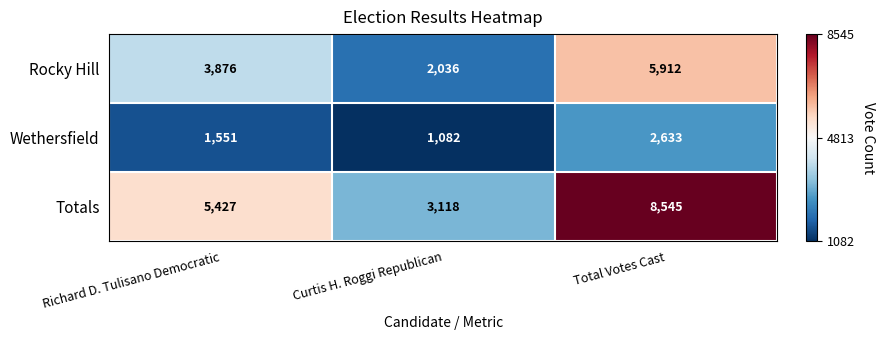

Reading left to right, list all the values displayed in this chart.

Rocky Hill: Richard D. Tulisano Democratic=3876	Curtis H. Roggi Republican=2036	Total Votes Cast=5912
Wethersfield: Richard D. Tulisano Democratic=1551	Curtis H. Roggi Republican=1082	Total Votes Cast=2633
Totals: Richard D. Tulisano Democratic=5427	Curtis H. Roggi Republican=3118	Total Votes Cast=8545